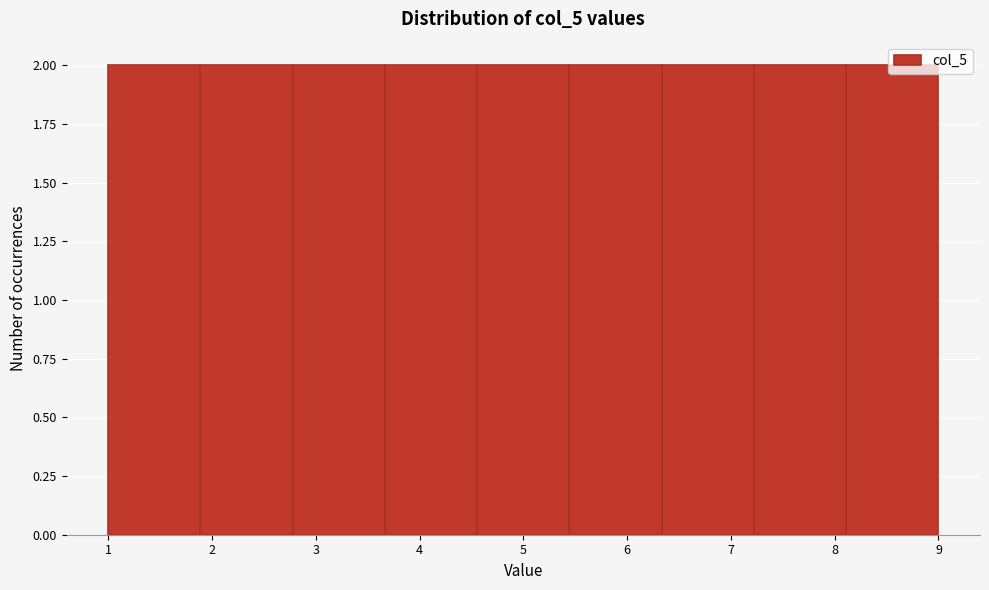

Reading left to right, transcribe this chart: for each bar, give the range it covers on the x-axis and its height. Neither the bar edges nor the heights are printed on the chart, so give them approximately, as read against the axes.

1.0 to 1.9: 2
1.9 to 2.8: 2
2.8 to 3.7: 2
3.7 to 4.6: 2
4.6 to 5.4: 2
5.4 to 6.3: 2
6.3 to 7.2: 2
7.2 to 8.1: 2
8.1 to 9.0: 2